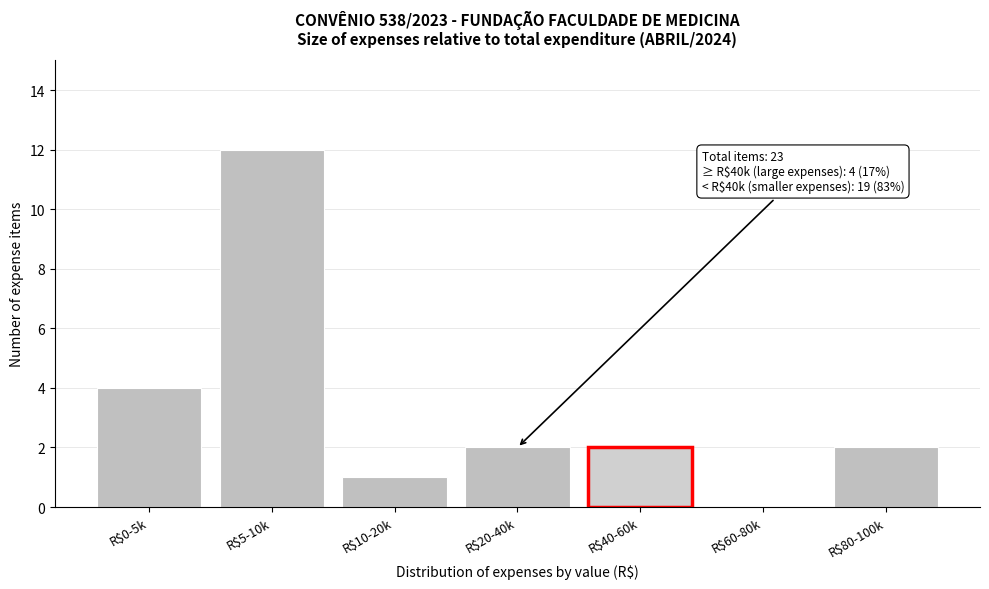

The value at R$10-20k is 1. True or false?

True